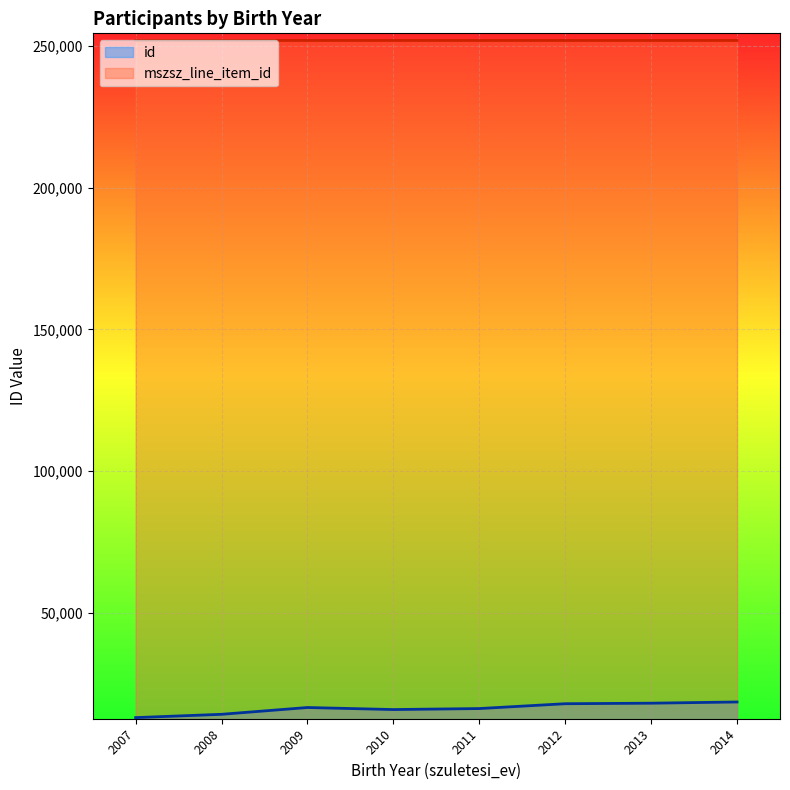

At which category does the chart reach its peak across all series?

2008